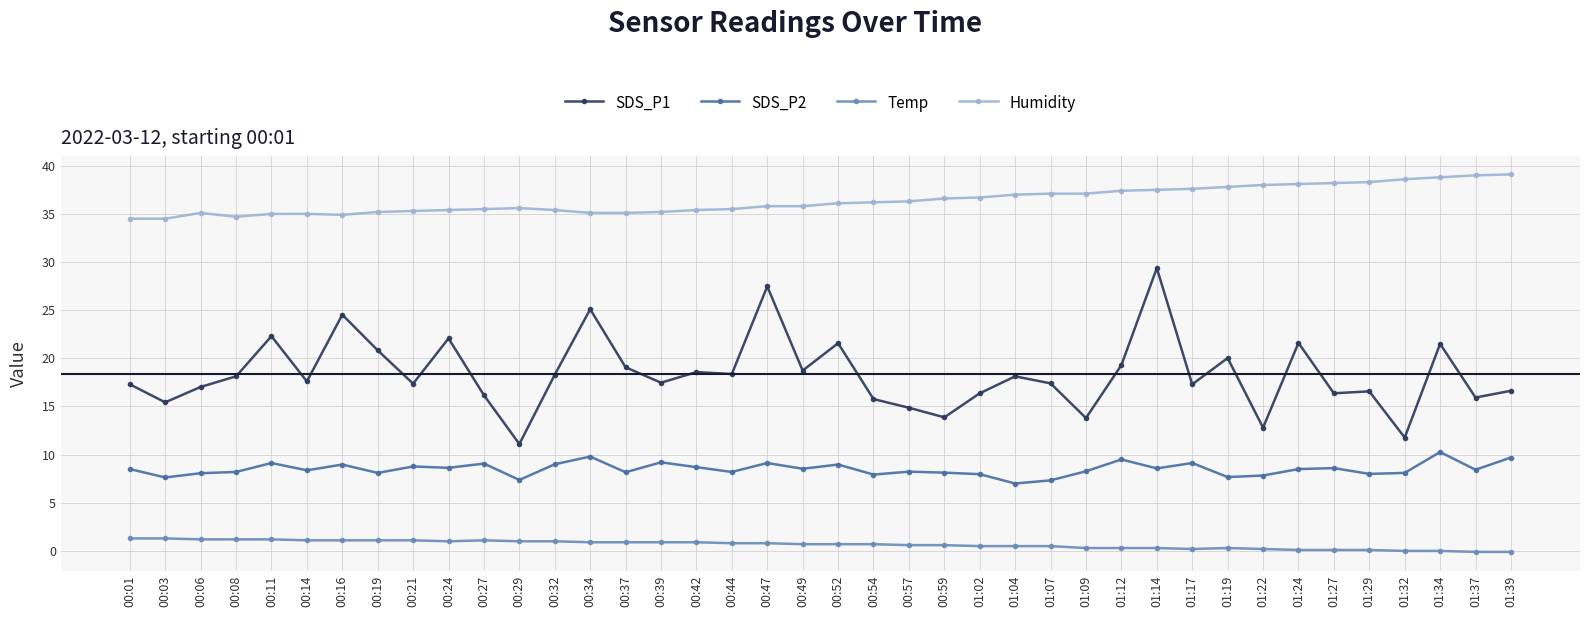

True or false: Humidity has a value of 50.5 at 00:42.

False